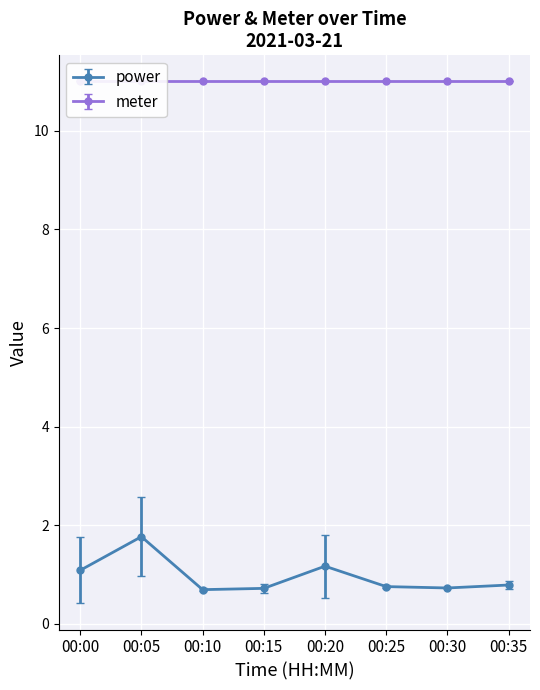

At which category does power reach its first local peak?

00:05